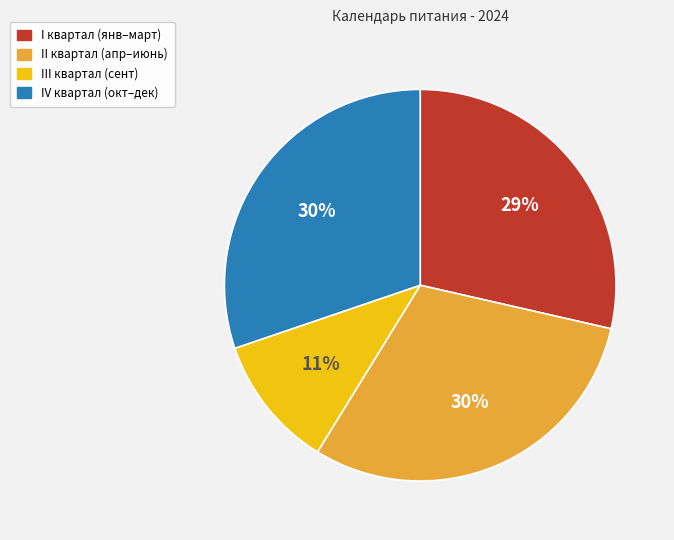

Is there any slice that represents more than half of the pie?

No